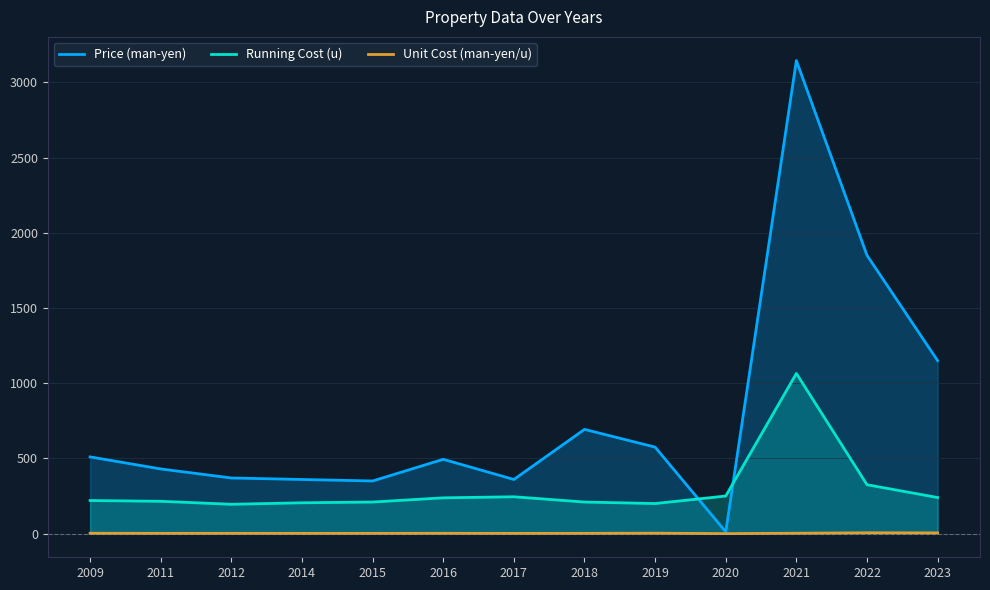

Reading left to right, list all the values displayed in this chart.

Price (man-yen): 2009=510.0	2011=430.0	2012=370.0	2014=360.0	2015=350.0	2016=494.0	2017=360.0	2018=693.0	2019=575.0	2020=12.0	2021=3145.0	2022=1850.0	2023=1150.0
Running Cost (u): 2009=220.0	2011=215.0	2012=195.0	2014=205.0	2015=210.0	2016=238.0	2017=245.0	2018=210.0	2019=200.0	2020=250.0	2021=1065.0	2022=325.0	2023=240.0
Unit Cost (man-yen/u): 2009=2.3	2011=1.9	2012=1.9	2014=1.8	2015=1.8	2016=2.1	2017=1.6	2018=1.9	2019=2.9	2020=0.0	2021=2.5	2022=5.7	2023=4.8